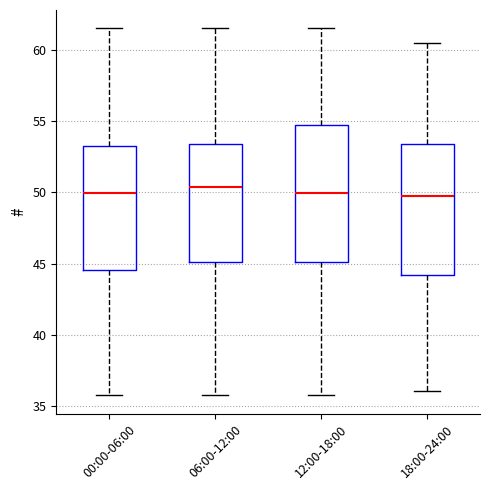

Reading left to right, transcribe this box plot: for each box, give where its median line is, the range the box spans, and where its two whiskers end, as read against the y-axis. The values are not printed on the chart, so give them approximately, as read against the axis.

00:00-06:00: median 50.0, box 44.5 to 53.5, whiskers 36.0 to 61.5
06:00-12:00: median 50.5, box 45.0 to 53.5, whiskers 36.0 to 61.5
12:00-18:00: median 50.0, box 45.0 to 54.5, whiskers 36.0 to 61.5
18:00-24:00: median 49.5, box 44.0 to 53.5, whiskers 36.0 to 60.5